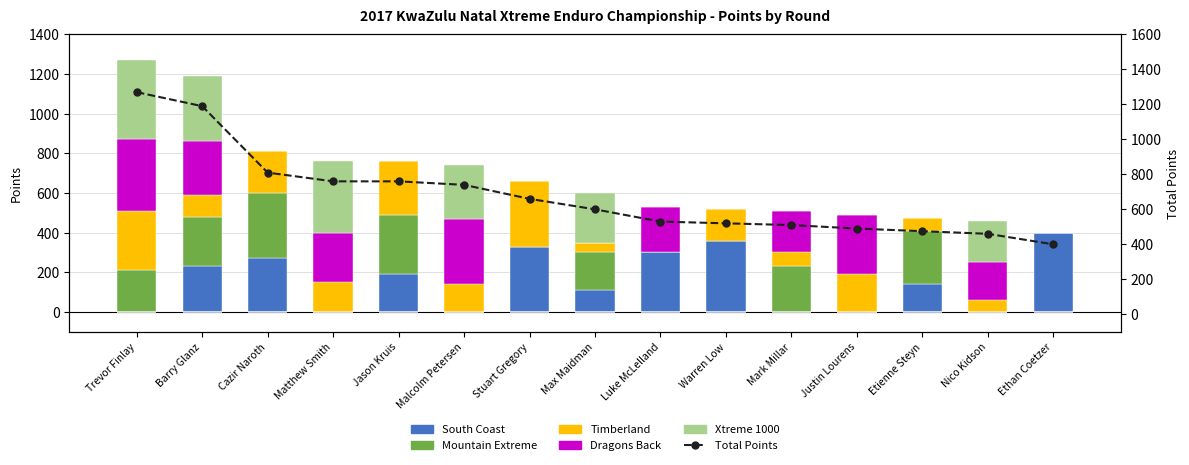

How many distinct data groups are displayed?

6